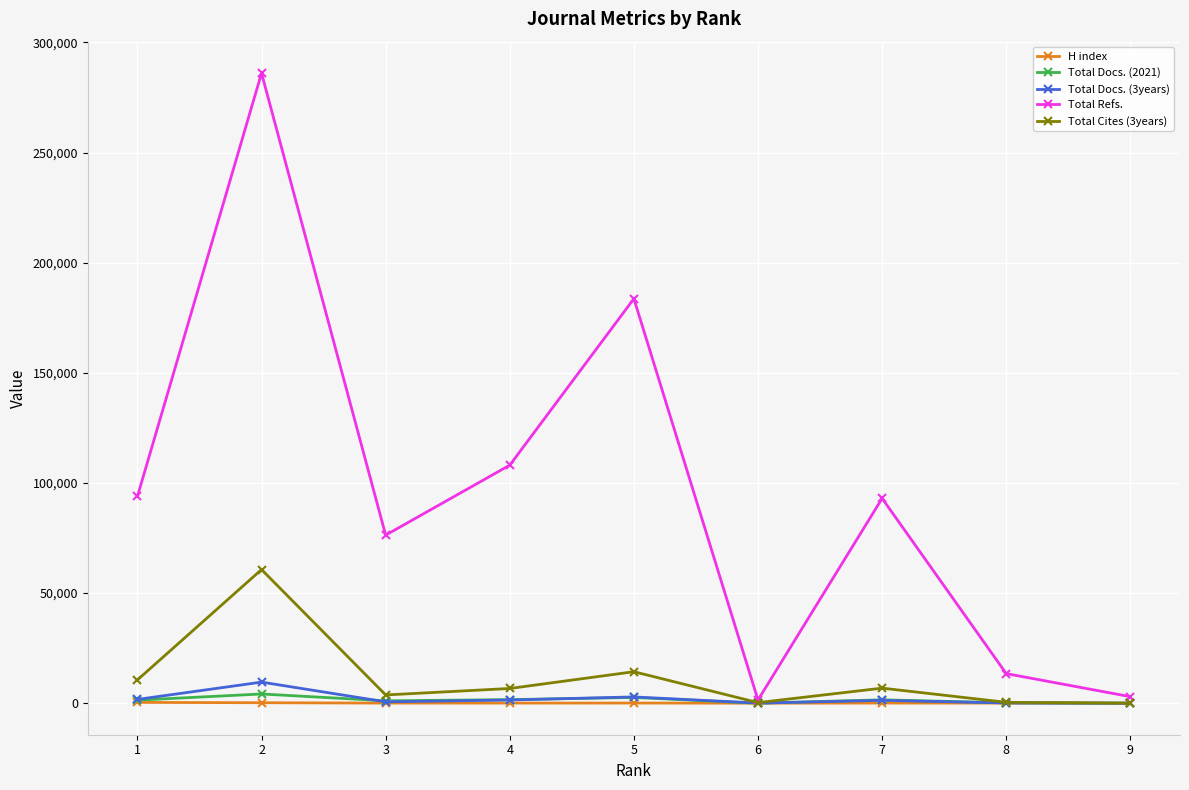

True or false: Total Cites (3years) has more than 2 points higher than both neighbors.

True